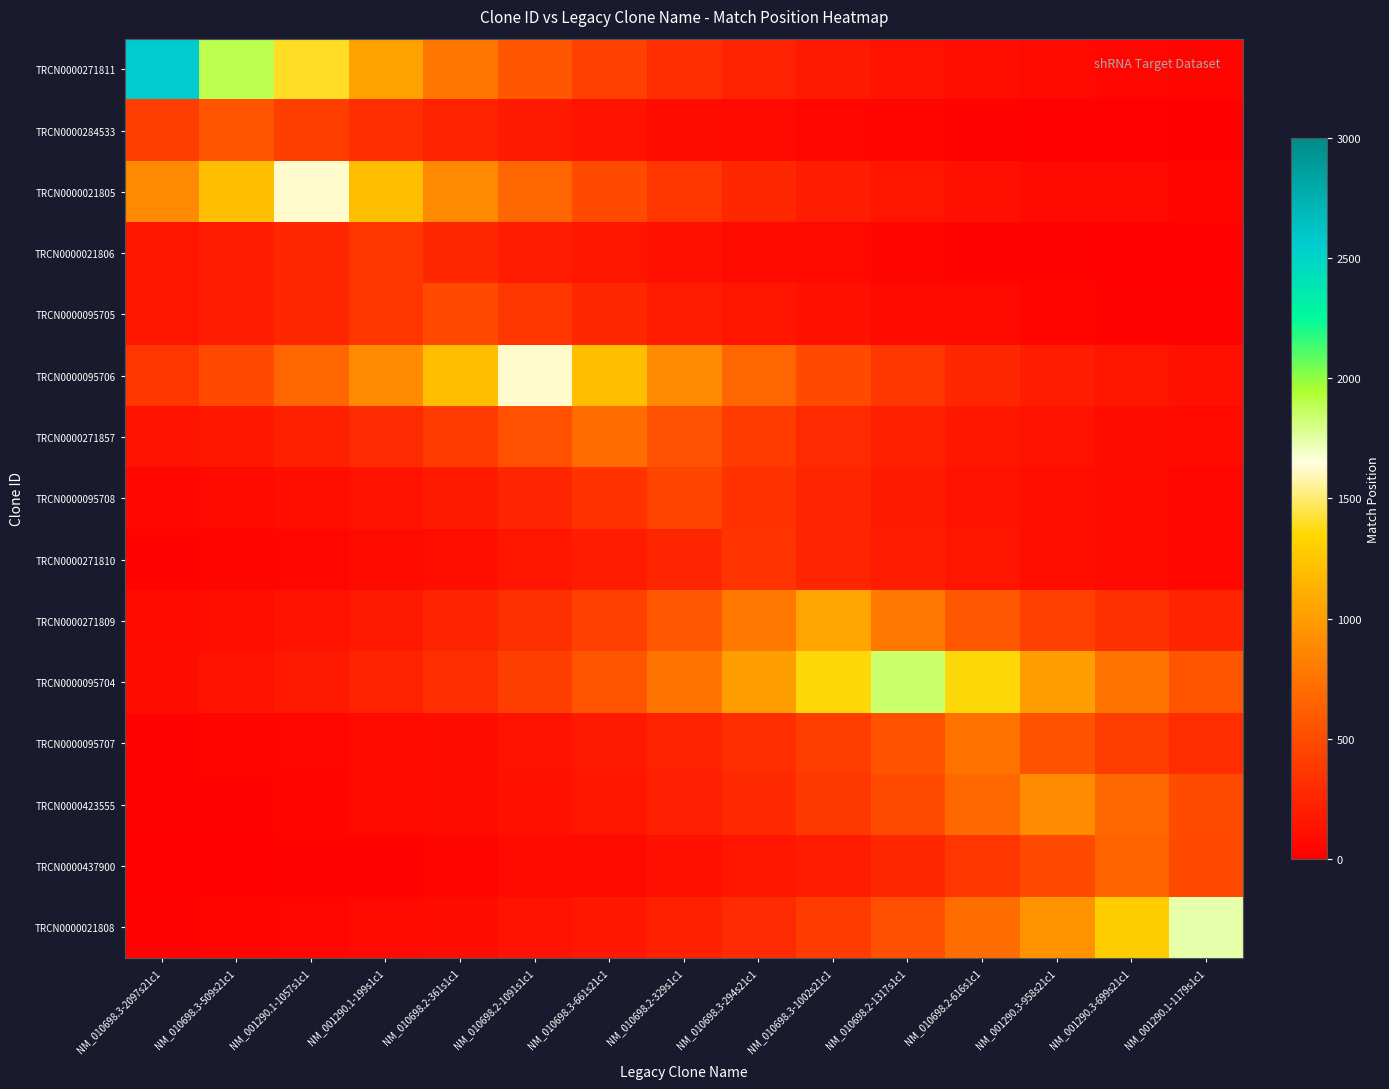

Reading right to left, list all the values displayed in this chart.

TRCN0000271811: NM_001290.1-1179s1c1=38.3	NM_001290.3-699s21c1=51.8	NM_001290.3-958s21c1=69.9	NM_010698.2-616s1c1=94.3	NM_010698.2-1317s1c1=127.3	NM_010698.3-1002s21c1=171.8	NM_010698.3-294s21c1=232.0	NM_010698.2-329s1c1=313.1	NM_010698.3-661s21c1=422.7	NM_010698.2-1091s1c1=570.5	NM_010698.2-361s1c1=770.2	NM_001290.1-199s1c1=1039.6	NM_001290.1-1057s1c1=1403.3	NM_010698.3-509s21c1=1894.3	NM_010698.3-2097s21c1=2557.0
TRCN0000284533: NM_001290.1-1179s1c1=11.4	NM_001290.3-699s21c1=15.4	NM_001290.3-958s21c1=20.7	NM_010698.2-616s1c1=28.0	NM_010698.2-1317s1c1=37.8	NM_010698.3-1002s21c1=51.0	NM_010698.3-294s21c1=68.8	NM_010698.2-329s1c1=92.9	NM_010698.3-661s21c1=125.4	NM_010698.2-1091s1c1=169.3	NM_010698.2-361s1c1=228.5	NM_001290.1-199s1c1=308.4	NM_001290.1-1057s1c1=416.3	NM_010698.3-509s21c1=562.0	NM_010698.3-2097s21c1=416.3
TRCN0000021805: NM_001290.1-1179s1c1=44.3	NM_001290.3-699s21c1=59.8	NM_001290.3-958s21c1=80.8	NM_010698.2-616s1c1=109.0	NM_010698.2-1317s1c1=147.1	NM_010698.3-1002s21c1=198.6	NM_010698.3-294s21c1=268.1	NM_010698.2-329s1c1=361.9	NM_010698.3-661s21c1=488.5	NM_010698.2-1091s1c1=659.5	NM_010698.2-361s1c1=890.2	NM_001290.1-199s1c1=1201.6	NM_001290.1-1057s1c1=1622.0	NM_010698.3-509s21c1=1201.6	NM_010698.3-2097s21c1=890.2
TRCN0000021806: NM_001290.1-1179s1c1=13.2	NM_001290.3-699s21c1=17.8	NM_001290.3-958s21c1=24.0	NM_010698.2-616s1c1=32.4	NM_010698.2-1317s1c1=43.7	NM_010698.3-1002s21c1=59.0	NM_010698.3-294s21c1=79.7	NM_010698.2-329s1c1=107.5	NM_010698.3-661s21c1=145.1	NM_010698.2-1091s1c1=195.9	NM_010698.2-361s1c1=264.5	NM_001290.1-199s1c1=357.0	NM_001290.1-1057s1c1=264.5	NM_010698.3-509s21c1=195.9	NM_010698.3-2097s21c1=145.1
TRCN0000095705: NM_001290.1-1179s1c1=24.2	NM_001290.3-699s21c1=32.7	NM_001290.3-958s21c1=44.1	NM_010698.2-616s1c1=59.5	NM_010698.2-1317s1c1=80.3	NM_010698.3-1002s21c1=108.4	NM_010698.3-294s21c1=146.4	NM_010698.2-329s1c1=197.6	NM_010698.3-661s21c1=266.7	NM_010698.2-1091s1c1=360.0	NM_010698.2-361s1c1=486.0	NM_001290.1-199s1c1=360.0	NM_001290.1-1057s1c1=266.7	NM_010698.3-509s21c1=197.6	NM_010698.3-2097s21c1=146.4
TRCN0000095706: NM_001290.1-1179s1c1=109.1	NM_001290.3-699s21c1=147.2	NM_001290.3-958s21c1=198.7	NM_010698.2-616s1c1=268.3	NM_010698.2-1317s1c1=362.1	NM_010698.3-1002s21c1=488.8	NM_010698.3-294s21c1=659.9	NM_010698.2-329s1c1=890.7	NM_010698.3-661s21c1=1202.3	NM_010698.2-1091s1c1=1623.0	NM_010698.2-361s1c1=1202.3	NM_001290.1-199s1c1=890.7	NM_001290.1-1057s1c1=659.9	NM_010698.3-509s21c1=488.8	NM_010698.3-2097s21c1=362.1
TRCN0000271857: NM_001290.1-1179s1c1=64.8	NM_001290.3-699s21c1=87.4	NM_001290.3-958s21c1=118.0	NM_010698.2-616s1c1=159.3	NM_010698.2-1317s1c1=215.1	NM_010698.3-1002s21c1=290.3	NM_010698.3-294s21c1=391.9	NM_010698.2-329s1c1=528.9	NM_010698.3-661s21c1=714.0	NM_010698.2-1091s1c1=528.9	NM_010698.2-361s1c1=391.9	NM_001290.1-199s1c1=290.3	NM_001290.1-1057s1c1=215.1	NM_010698.3-509s21c1=159.3	NM_010698.3-2097s21c1=118.0
TRCN0000095708: NM_001290.1-1179s1c1=55.6	NM_001290.3-699s21c1=75.0	NM_001290.3-958s21c1=101.3	NM_010698.2-616s1c1=136.7	NM_010698.2-1317s1c1=184.6	NM_010698.3-1002s21c1=249.2	NM_010698.3-294s21c1=336.3	NM_010698.2-329s1c1=454.0	NM_010698.3-661s21c1=336.3	NM_010698.2-1091s1c1=249.2	NM_010698.2-361s1c1=184.6	NM_001290.1-199s1c1=136.7	NM_001290.1-1057s1c1=101.3	NM_010698.3-509s21c1=75.0	NM_010698.3-2097s21c1=55.6
TRCN0000271810: NM_001290.1-1179s1c1=57.4	NM_001290.3-699s21c1=77.4	NM_001290.3-958s21c1=104.5	NM_010698.2-616s1c1=141.1	NM_010698.2-1317s1c1=190.4	NM_010698.3-1002s21c1=257.1	NM_010698.3-294s21c1=347.0	NM_010698.2-329s1c1=257.1	NM_010698.3-661s21c1=190.4	NM_010698.2-1091s1c1=141.1	NM_010698.2-361s1c1=104.5	NM_001290.1-199s1c1=77.4	NM_001290.1-1057s1c1=57.4	NM_010698.3-509s21c1=42.5	NM_010698.3-2097s21c1=31.5
TRCN0000271809: NM_001290.1-1179s1c1=234.7	NM_001290.3-699s21c1=316.9	NM_001290.3-958s21c1=427.7	NM_010698.2-616s1c1=577.3	NM_010698.2-1317s1c1=779.3	NM_010698.3-1002s21c1=1052.0	NM_010698.3-294s21c1=779.3	NM_010698.2-329s1c1=577.3	NM_010698.3-661s21c1=427.7	NM_010698.2-1091s1c1=316.9	NM_010698.2-361s1c1=234.7	NM_001290.1-199s1c1=173.9	NM_001290.1-1057s1c1=128.8	NM_010698.3-509s21c1=95.4	NM_010698.3-2097s21c1=70.7
TRCN0000095704: NM_001290.1-1179s1c1=556.9	NM_001290.3-699s21c1=751.7	NM_001290.3-958s21c1=1014.8	NM_010698.2-616s1c1=1369.8	NM_010698.2-1317s1c1=1849.0	NM_010698.3-1002s21c1=1369.8	NM_010698.3-294s21c1=1014.8	NM_010698.2-329s1c1=751.7	NM_010698.3-661s21c1=556.9	NM_010698.2-1091s1c1=412.6	NM_010698.2-361s1c1=305.6	NM_001290.1-199s1c1=226.4	NM_001290.1-1057s1c1=167.7	NM_010698.3-509s21c1=124.3	NM_010698.3-2097s21c1=92.1
TRCN0000095707: NM_001290.1-1179s1c1=301.3	NM_001290.3-699s21c1=406.7	NM_001290.3-958s21c1=548.9	NM_010698.2-616s1c1=741.0	NM_010698.2-1317s1c1=548.9	NM_010698.3-1002s21c1=406.7	NM_010698.3-294s21c1=301.3	NM_010698.2-329s1c1=223.2	NM_010698.3-661s21c1=165.3	NM_010698.2-1091s1c1=122.5	NM_010698.2-361s1c1=90.7	NM_001290.1-199s1c1=67.2	NM_001290.1-1057s1c1=49.8	NM_010698.3-509s21c1=36.9	NM_010698.3-2097s21c1=27.3
TRCN0000423555: NM_001290.1-1179s1c1=498.9	NM_001290.3-699s21c1=673.4	NM_001290.3-958s21c1=909.0	NM_010698.2-616s1c1=673.4	NM_010698.2-1317s1c1=498.9	NM_010698.3-1002s21c1=369.6	NM_010698.3-294s21c1=273.8	NM_010698.2-329s1c1=202.8	NM_010698.3-661s21c1=150.3	NM_010698.2-1091s1c1=111.3	NM_010698.2-361s1c1=82.5	NM_001290.1-199s1c1=61.1	NM_001290.1-1057s1c1=45.3	NM_010698.3-509s21c1=33.5	NM_010698.3-2097s21c1=24.8
TRCN0000437900: NM_001290.1-1179s1c1=481.5	NM_001290.3-699s21c1=650.0	NM_001290.3-958s21c1=481.5	NM_010698.2-616s1c1=356.7	NM_010698.2-1317s1c1=264.3	NM_010698.3-1002s21c1=195.8	NM_010698.3-294s21c1=145.0	NM_010698.2-329s1c1=107.4	NM_010698.3-661s21c1=79.6	NM_010698.2-1091s1c1=59.0	NM_010698.2-361s1c1=43.7	NM_001290.1-199s1c1=32.4	NM_001290.1-1057s1c1=24.0	NM_010698.3-509s21c1=17.8	NM_010698.3-2097s21c1=13.2
TRCN0000021808: NM_001290.1-1179s1c1=1744.0	NM_001290.3-699s21c1=1292.0	NM_001290.3-958s21c1=957.1	NM_010698.2-616s1c1=709.1	NM_010698.2-1317s1c1=525.3	NM_010698.3-1002s21c1=389.1	NM_010698.3-294s21c1=288.3	NM_010698.2-329s1c1=213.6	NM_010698.3-661s21c1=158.2	NM_010698.2-1091s1c1=117.2	NM_010698.2-361s1c1=86.8	NM_001290.1-199s1c1=64.3	NM_001290.1-1057s1c1=47.7	NM_010698.3-509s21c1=35.3	NM_010698.3-2097s21c1=26.2